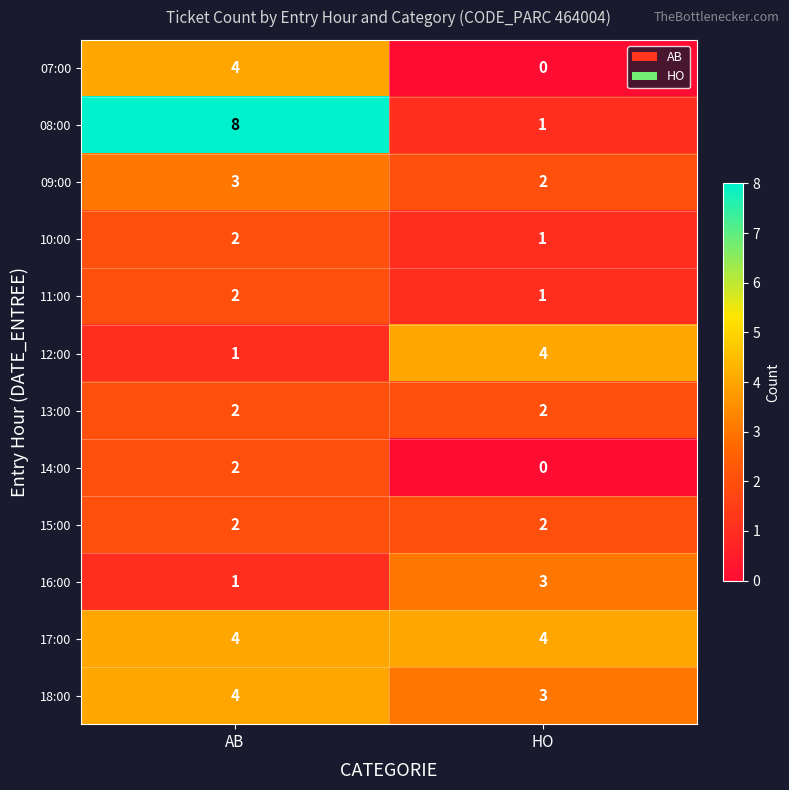

What is the average value of the 18:00 series?

4